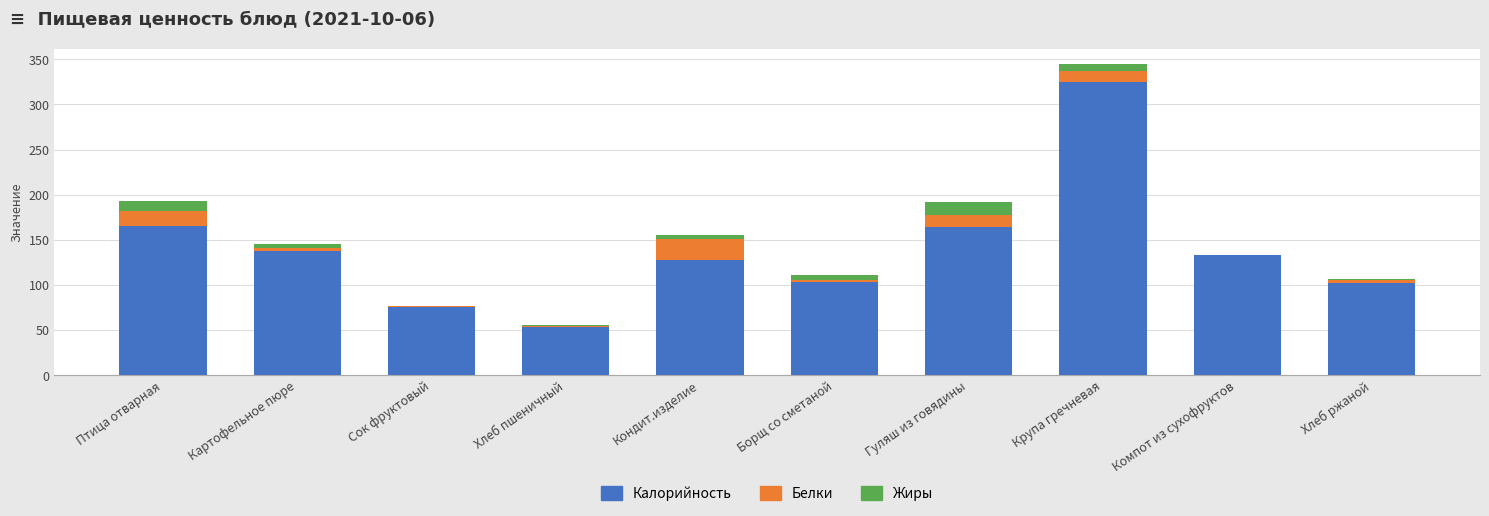

What are all the series names shown in the legend?

Калорийность, Белки, Жиры